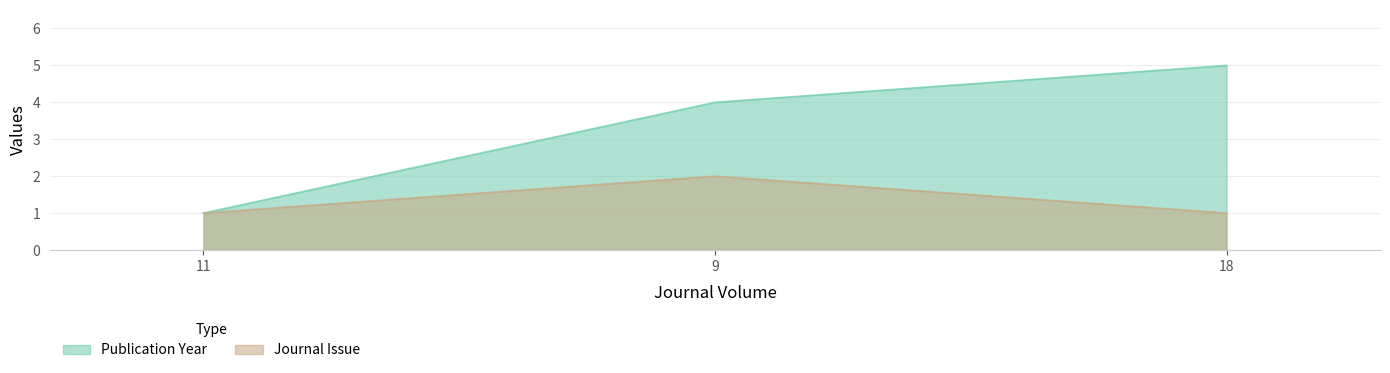

At which label does Publication Year first exceed 4?

18